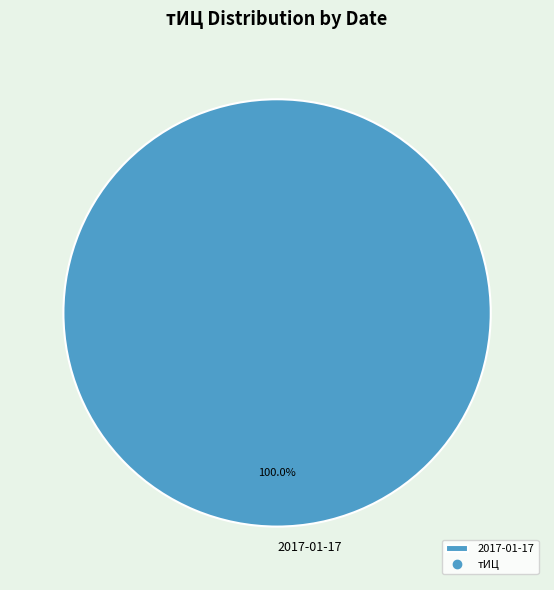

Rank the categories by value from highest to lowest.

2017-01-17